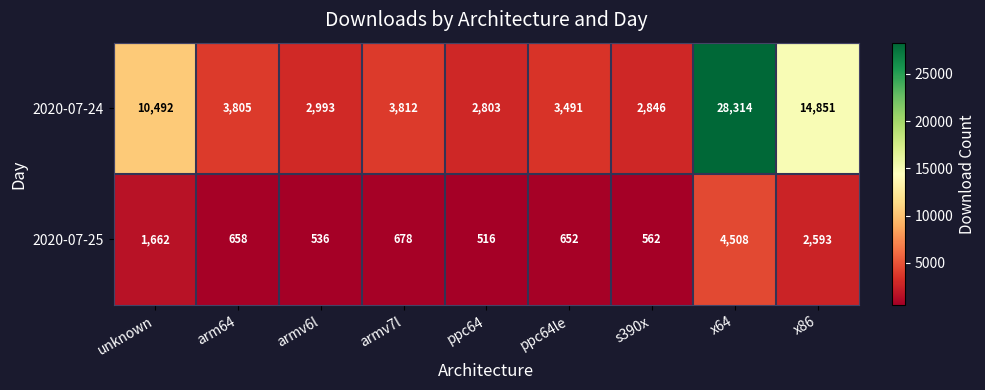

List the series in order of their overall mean, highest first.

2020-07-24, 2020-07-25